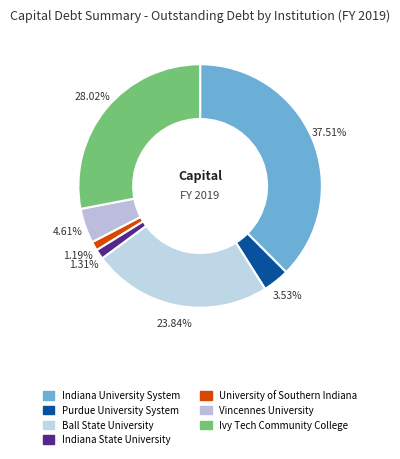

What is the largest slice in the pie chart?

Indiana University System